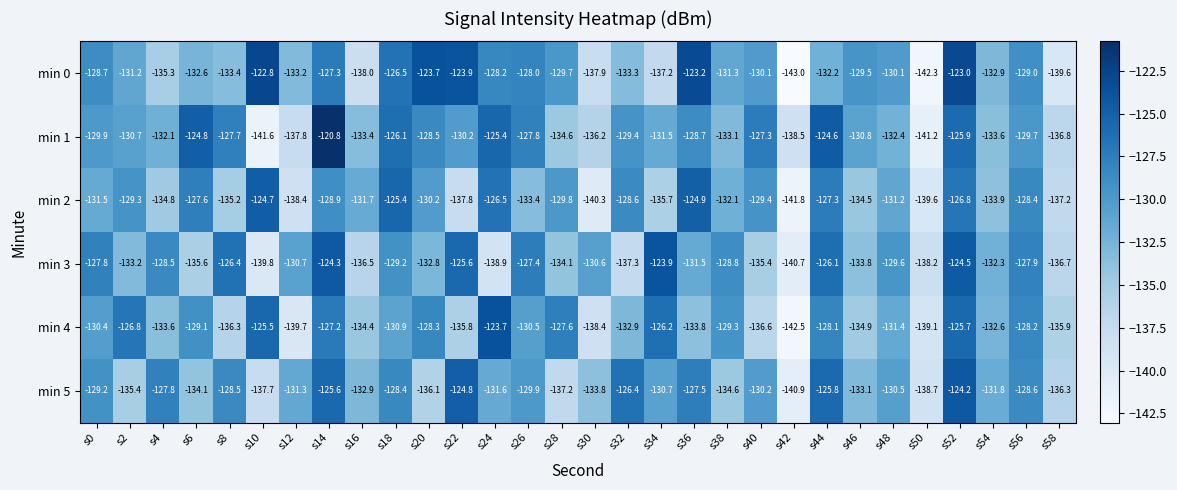

Which series has the widest spread of values?

min 1